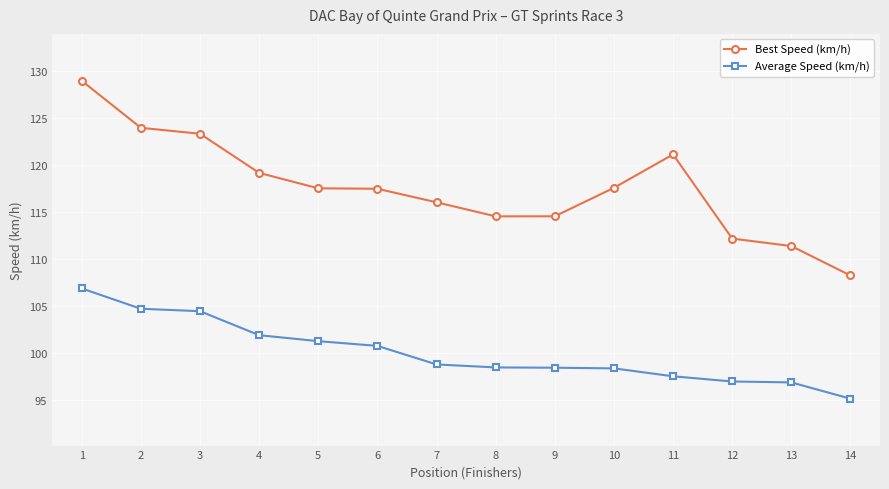

What is the minimum value for Best Speed (km/h)?

108.2